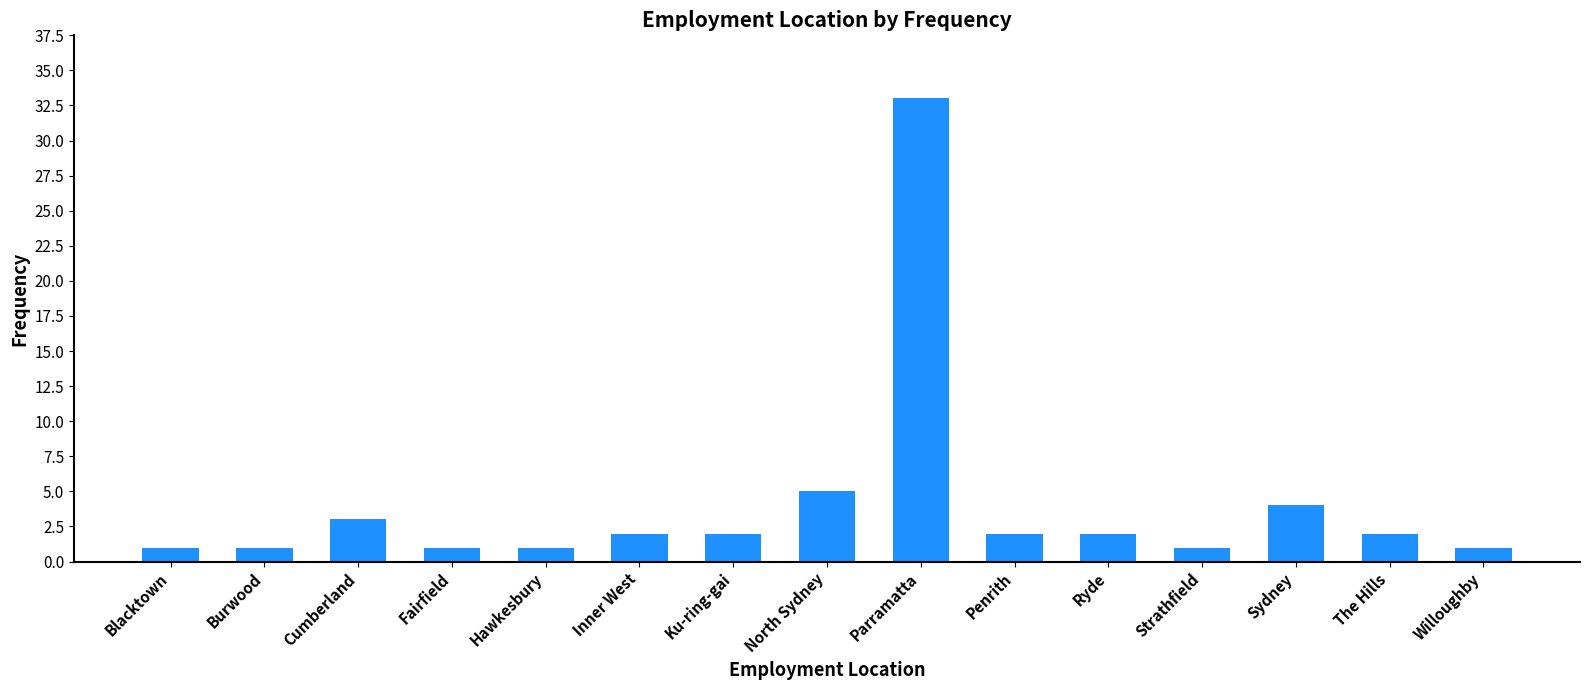

True or false: the data shows 33 at Parramatta.

True